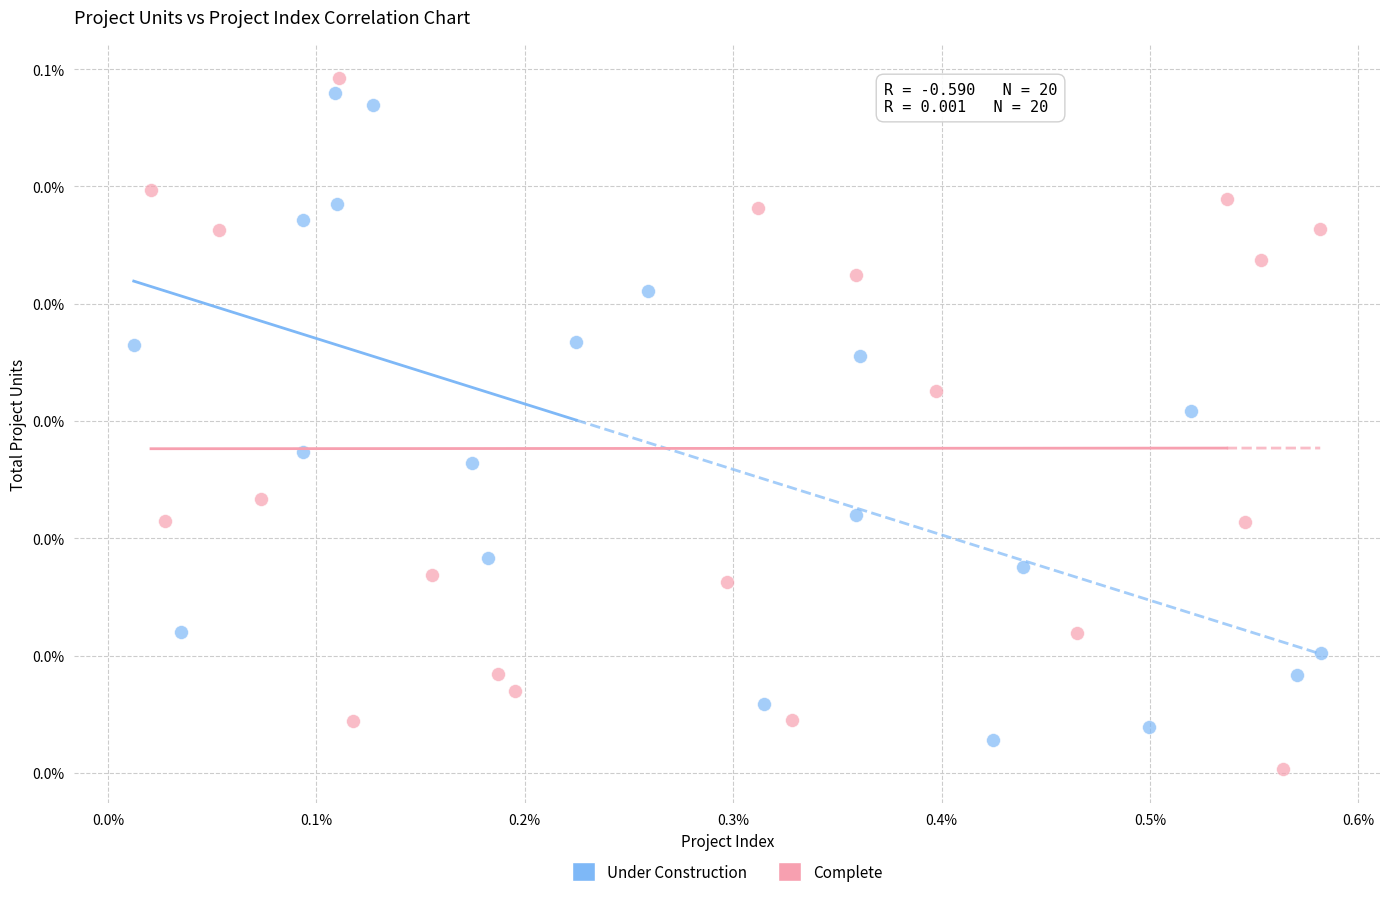

What are all the series names shown in the legend?

Under Construction, Complete